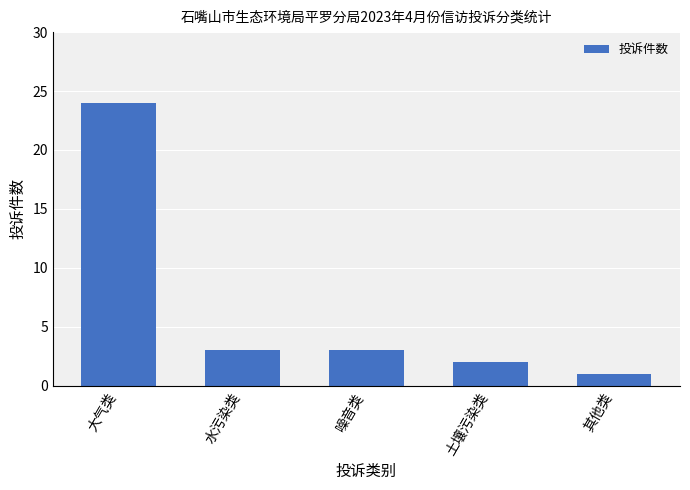

What is the label of the 5th bar from the right?

大气类